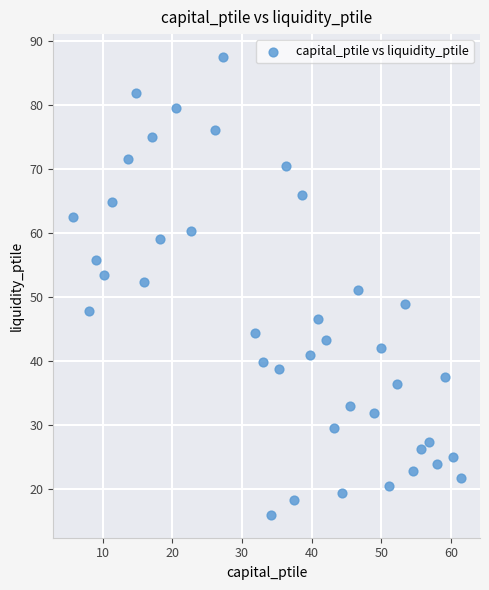

What is the range of Y values (max minus min)?

71.6